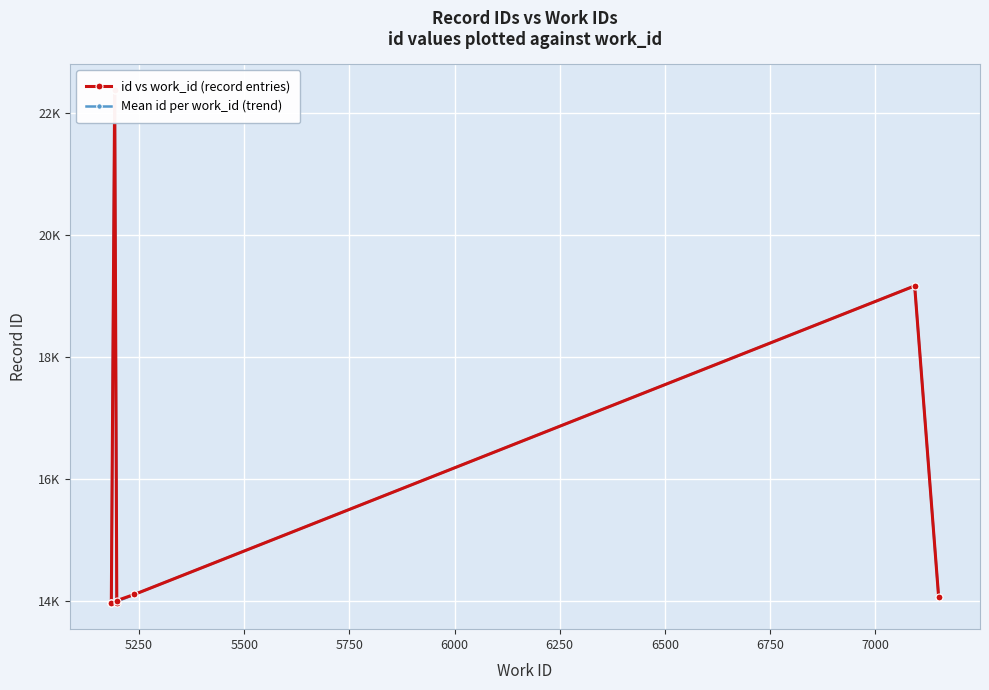

What is the difference between the values at 5184 and 7151?

106